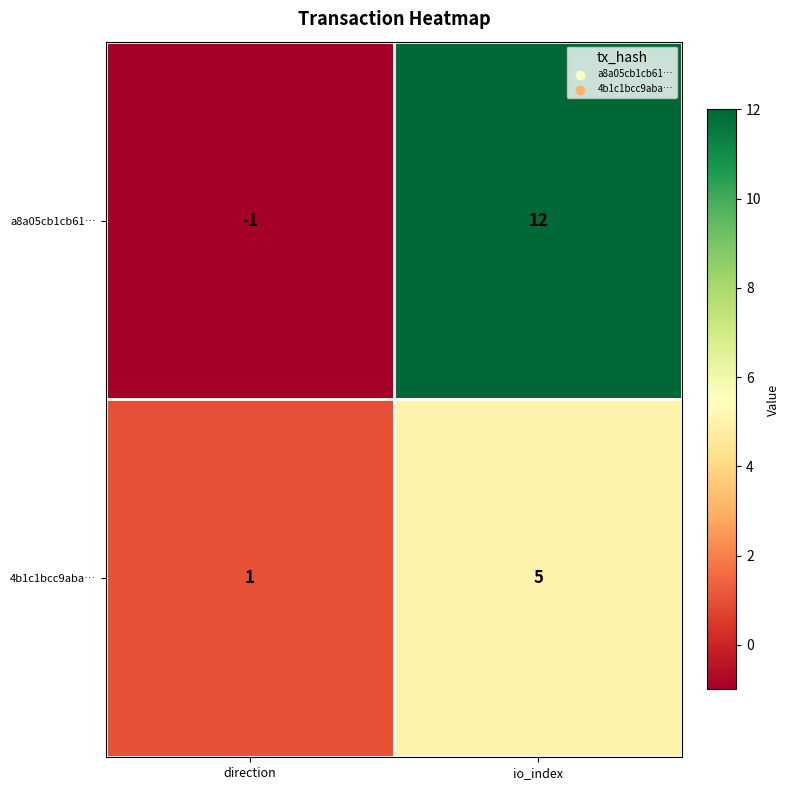

Which series has the largest total across all categories?

a8a05cb1cb61…